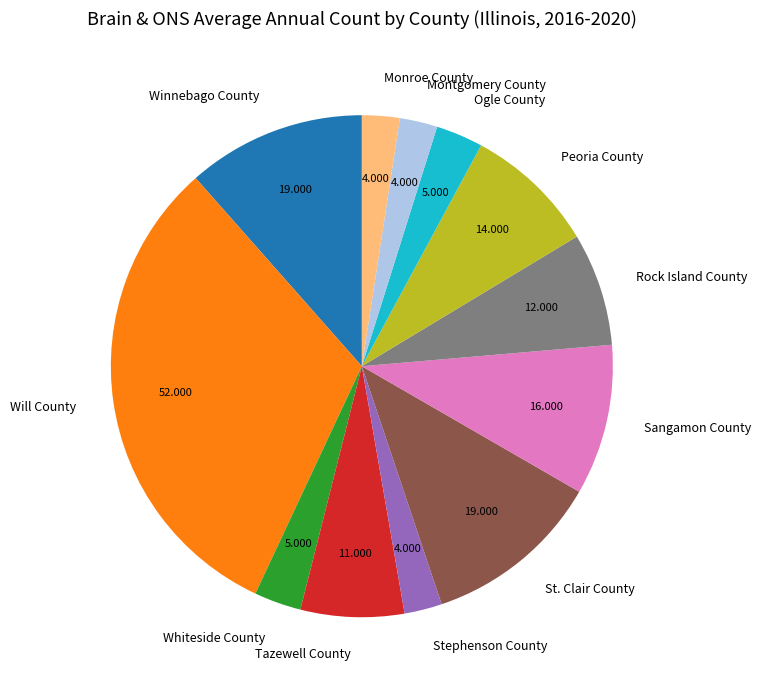

What is the largest slice in the pie chart?

Will County